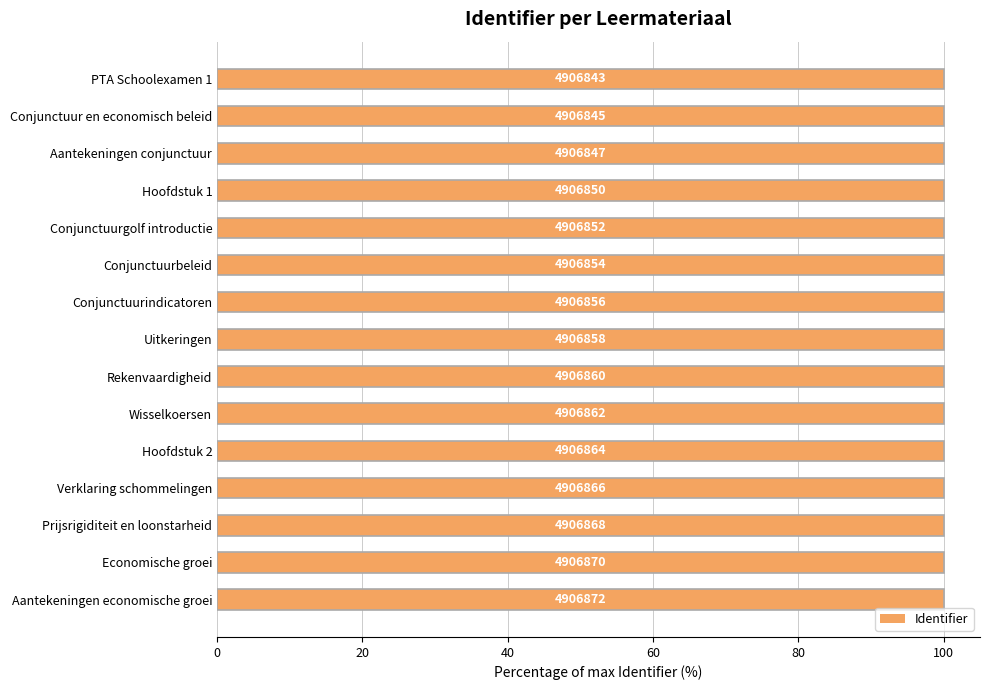

Does the chart contain any negative values?

No